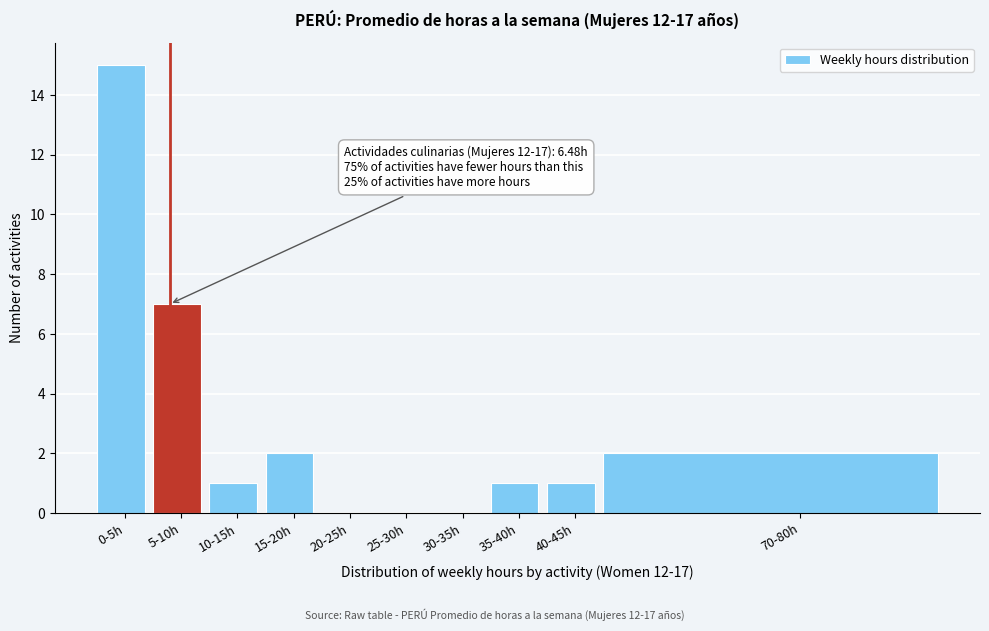

Reading right to left, list all the values displayed in this chart.

70-80h=2	40-45h=1	35-40h=1	30-35h=0	25-30h=0	20-25h=0	15-20h=2	10-15h=1	5-10h=7	0-5h=15